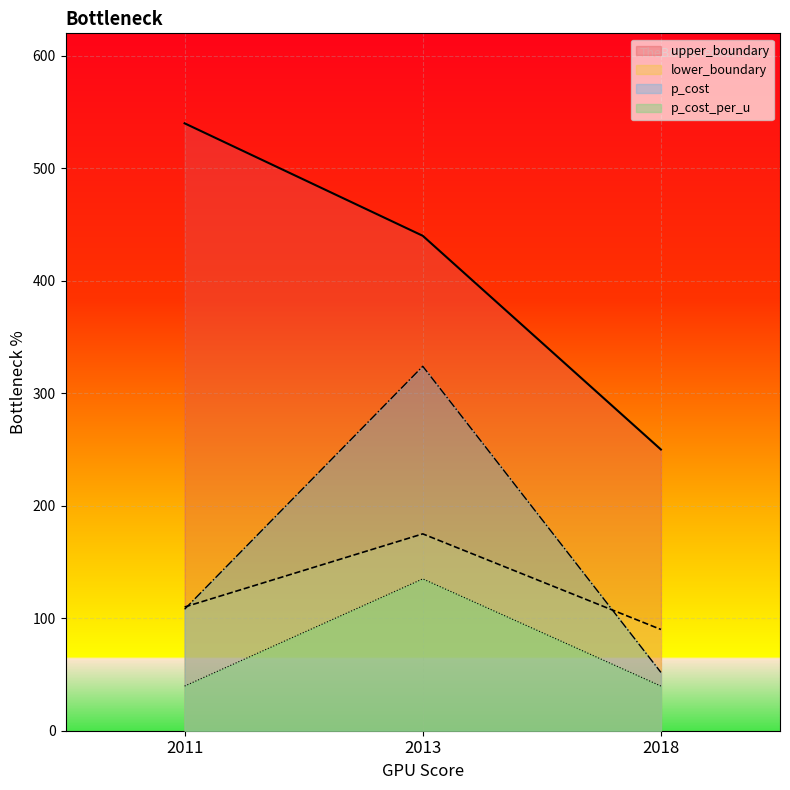

Is it true that p_cost equals 77.9 at 2013?

False